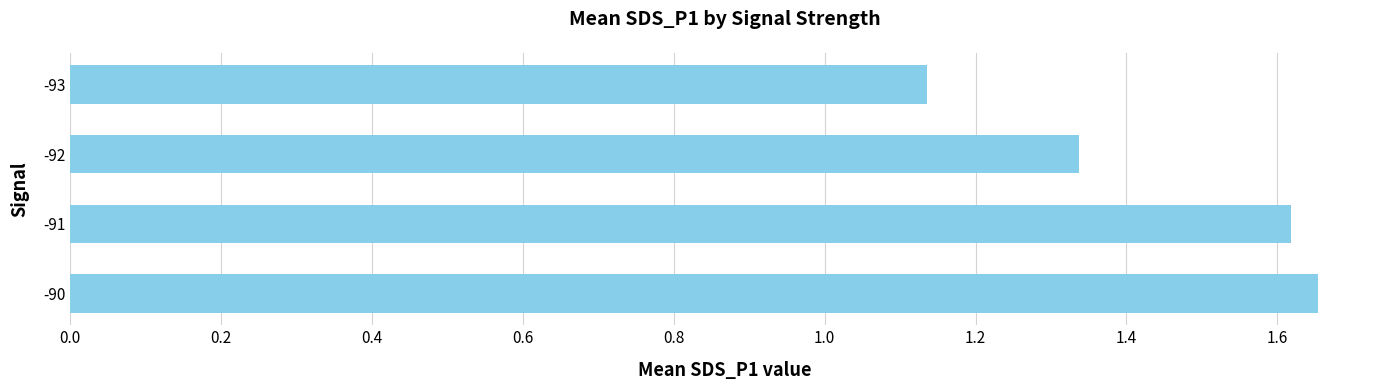

What is the average value?

1.4